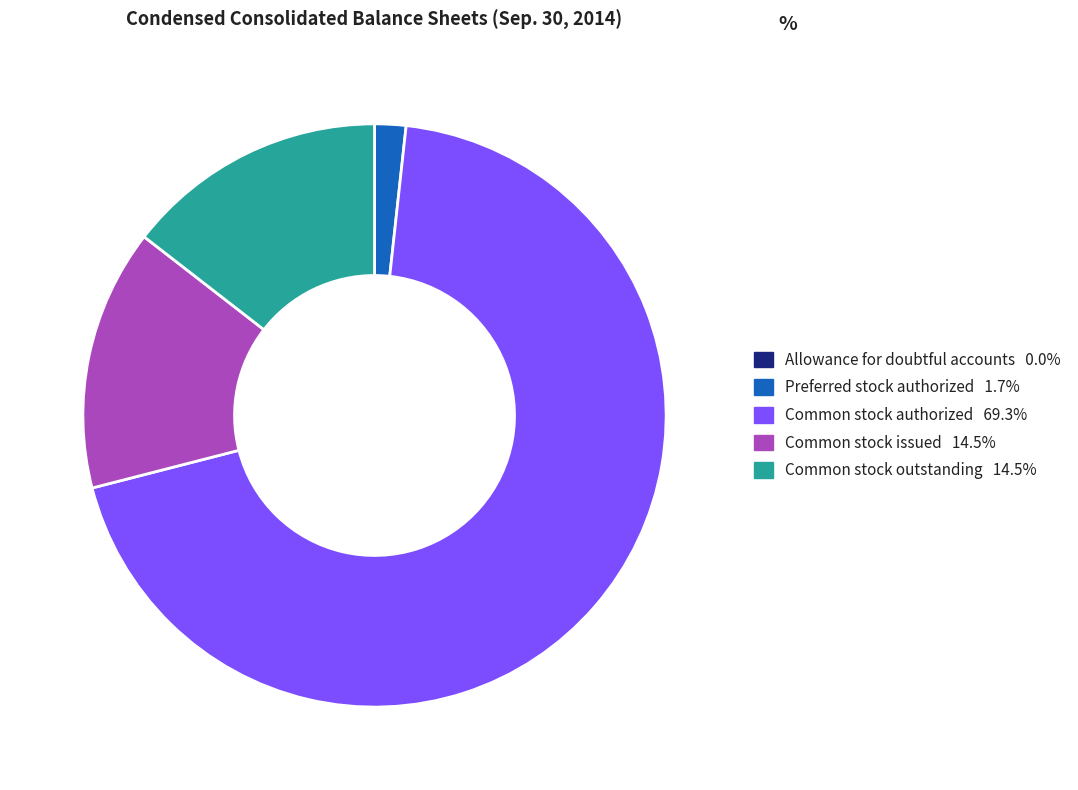

Does any single category account for the majority?

Yes